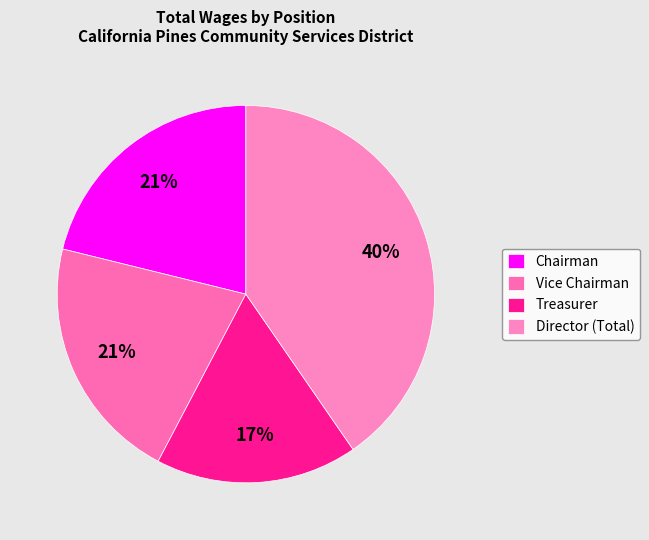

Count the number of slices in the pie.

4